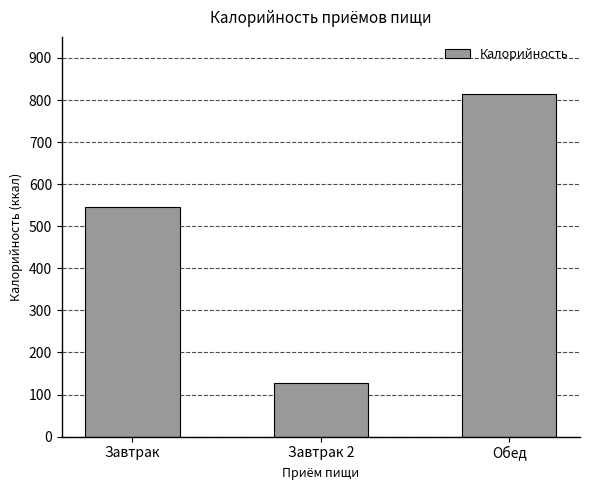

What is the sum of the values at Завтрак 2 and Завтрак?

674.7